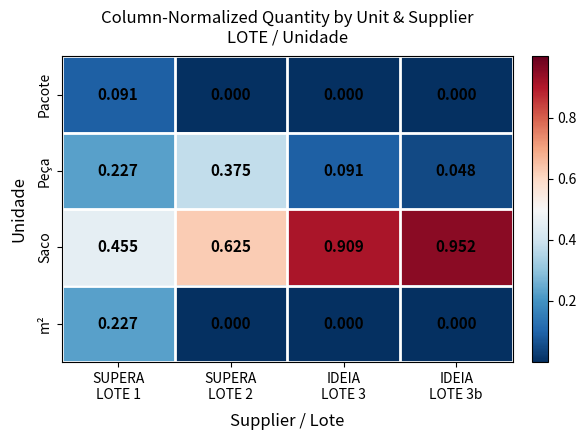

Rank the series by their maximum value, from lowest to highest.

Pacote, m², Peça, Saco